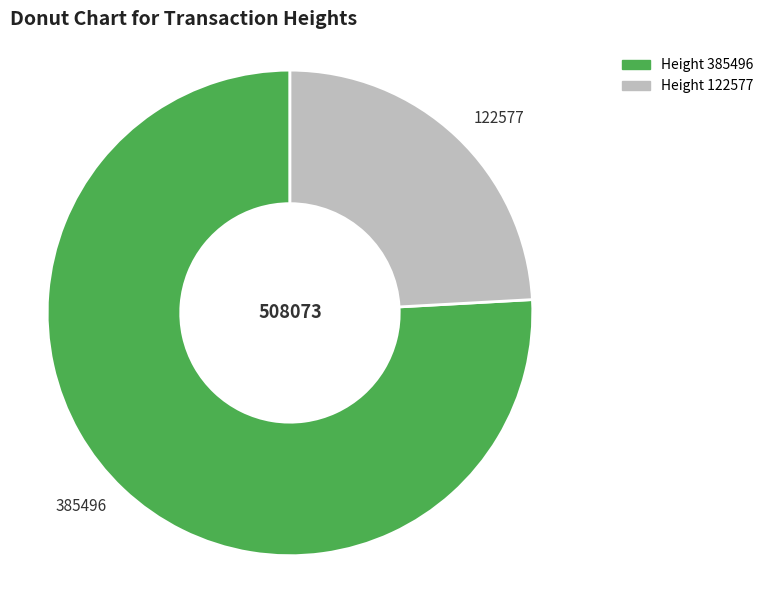

How many slices are in this pie chart?

2